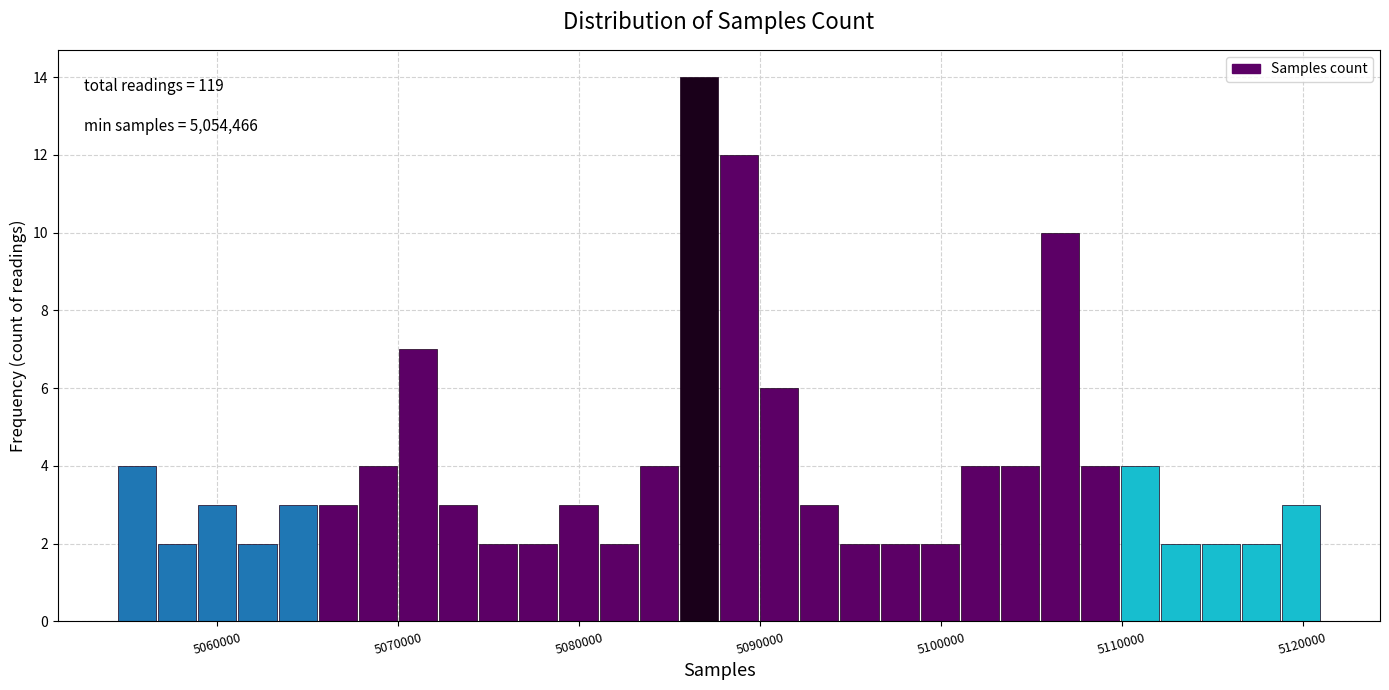

Around what value on the x-axis is the tallest bar? Give the approximate position of its centre, as read against the axis.

5087000